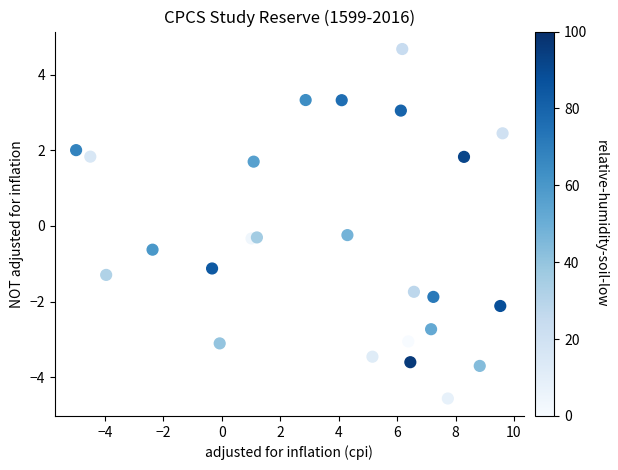

What is the range of X values (max minus min)?

14.6